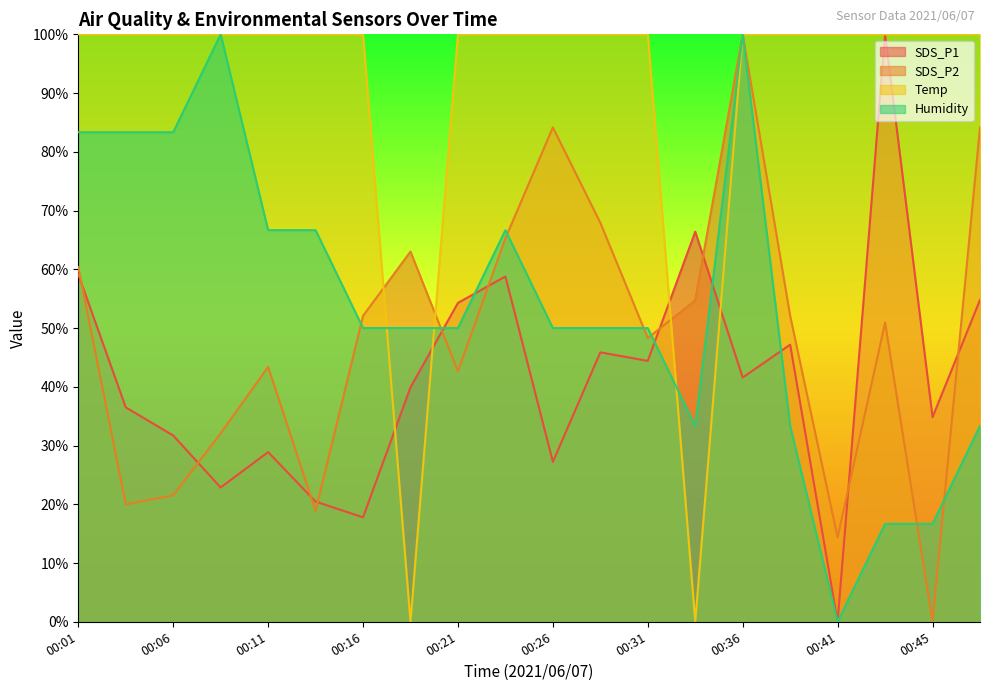

Where is the first local minimum for SDS_P2?

00:04